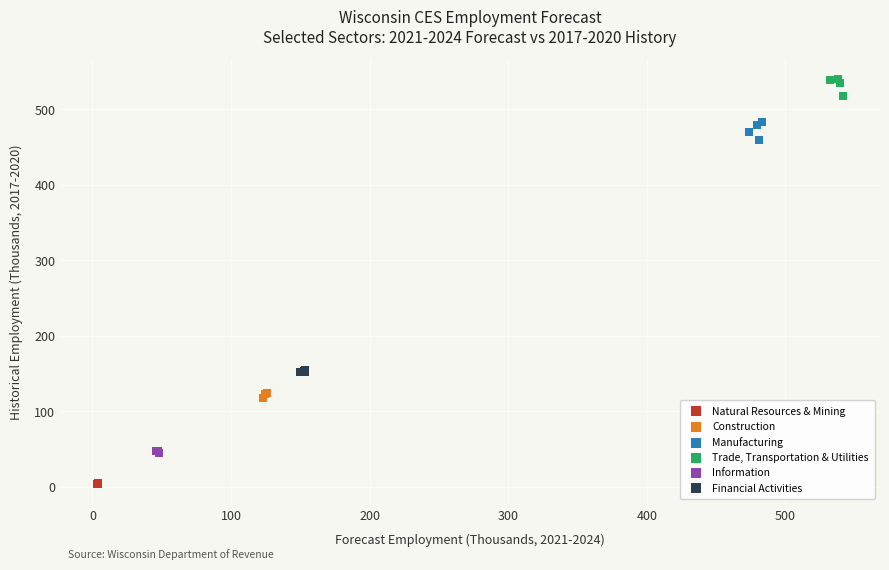

Which series contains the highest Y value?

Trade, Transportation & Utilities